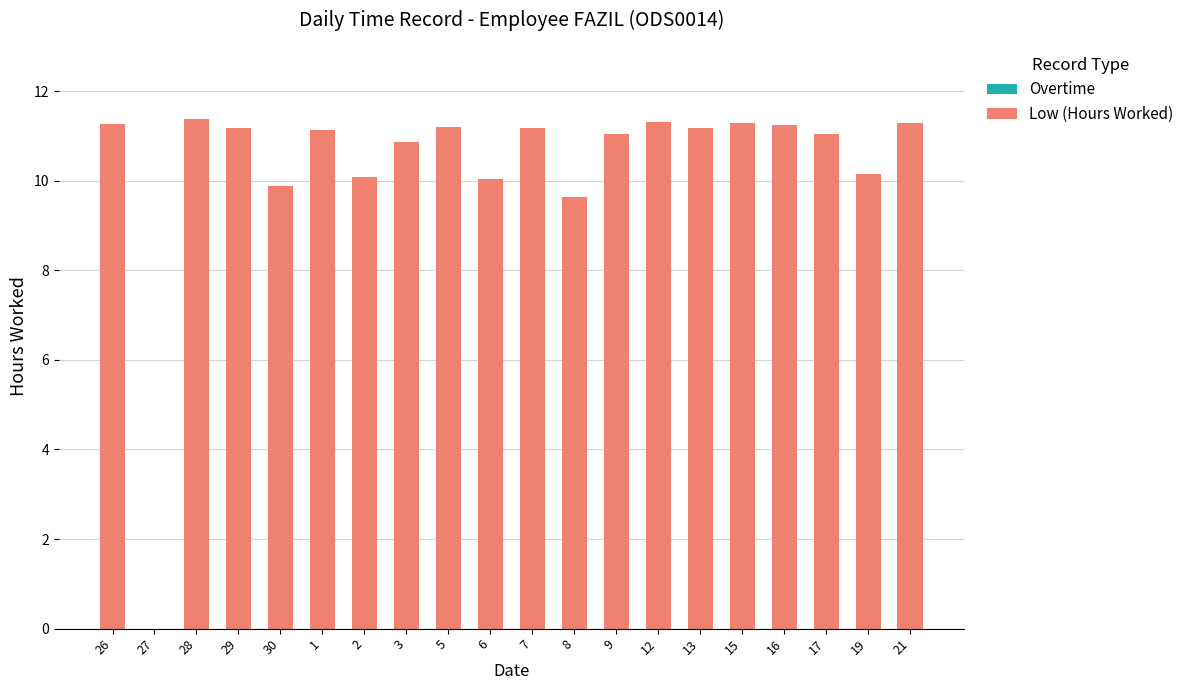

What is the change in value from 29 to 30?

-1.3